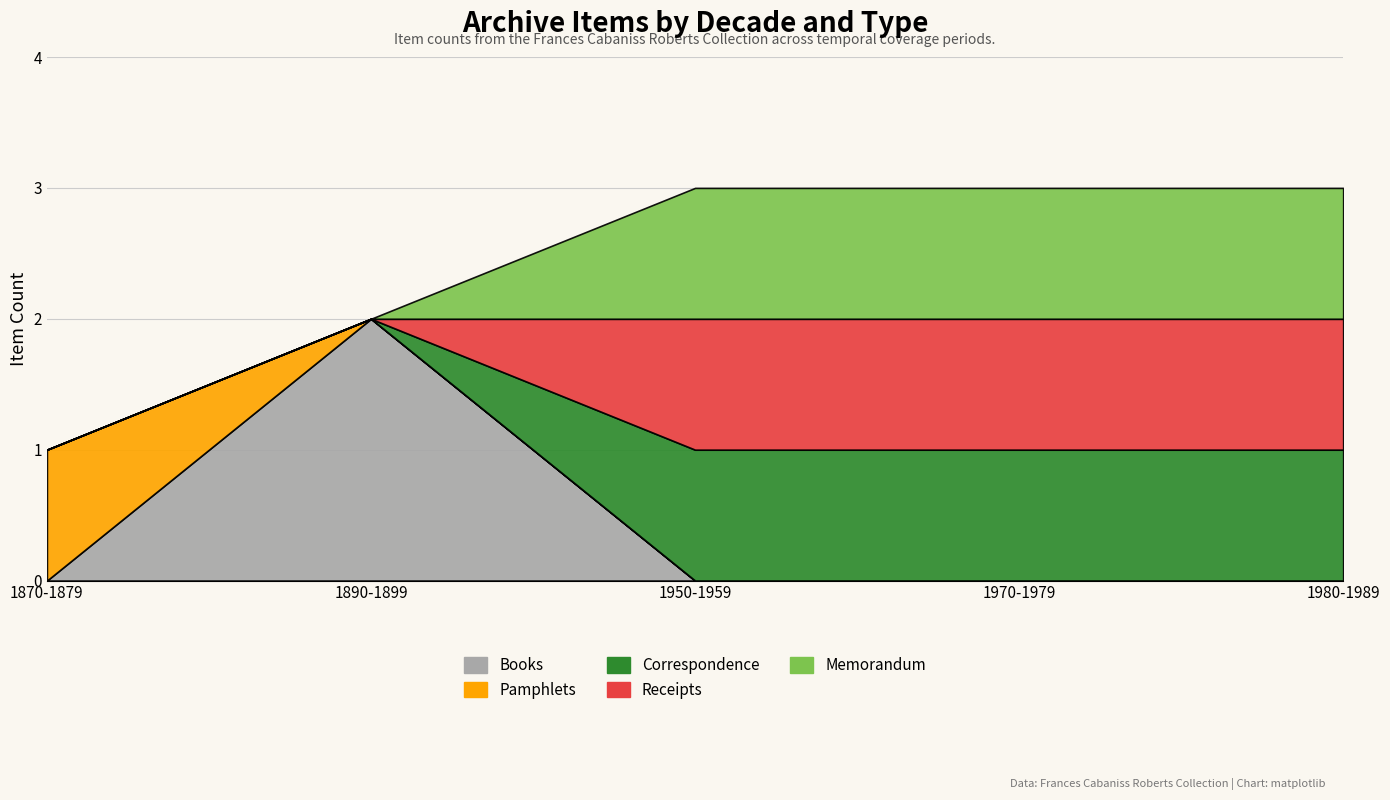

True or false: Correspondence and Pamphlets intersect in this chart.

False